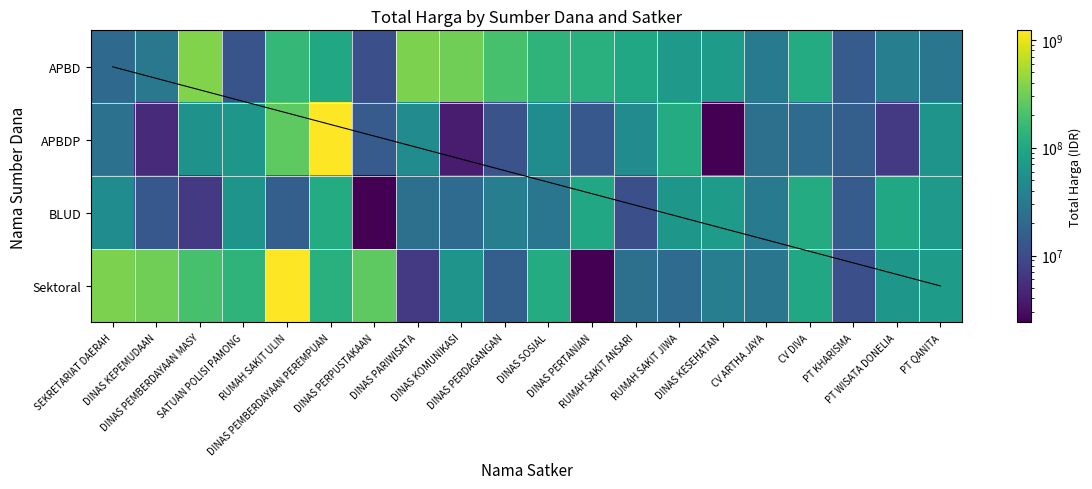

What is the greatest value displayed?

1224682000